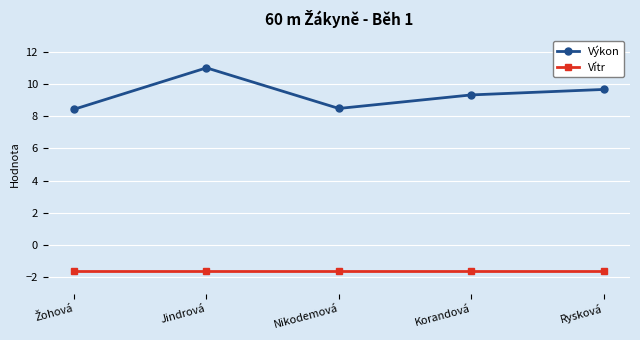

Which category has the highest value across all series?

Jindrová